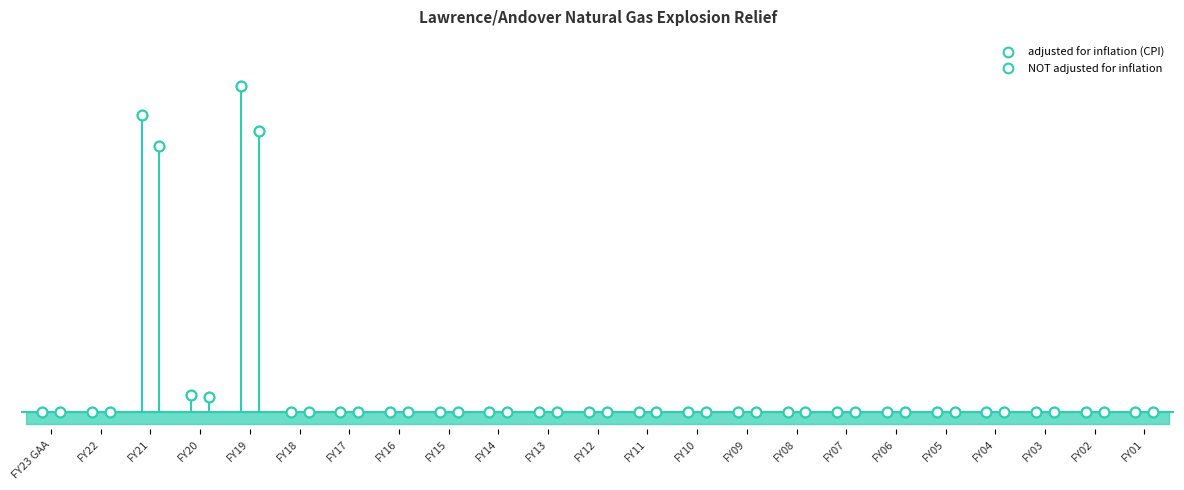

What is the difference between the adjusted for inflation (CPI) values at FY18 and FY21?

5273611